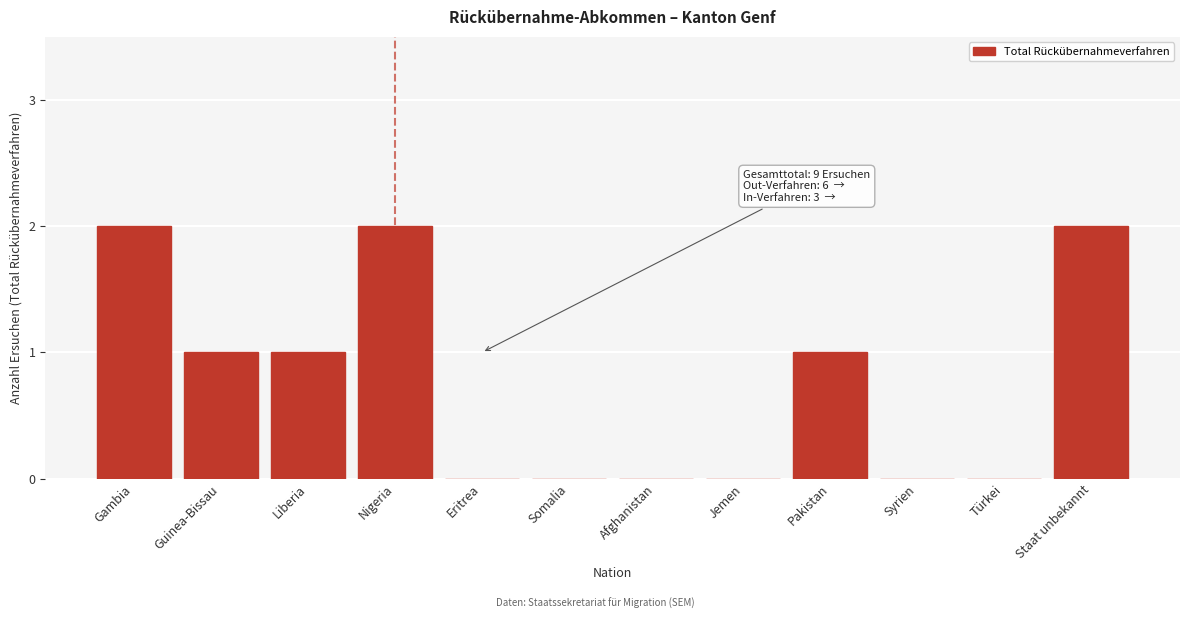

Reading right to left, what are all the values shown in this chart?

Staat unbekannt=2	Türkei=0	Syrien=0	Pakistan=1	Jemen=0	Afghanistan=0	Somalia=0	Eritrea=0	Nigeria=2	Liberia=1	Guinea-Bissau=1	Gambia=2